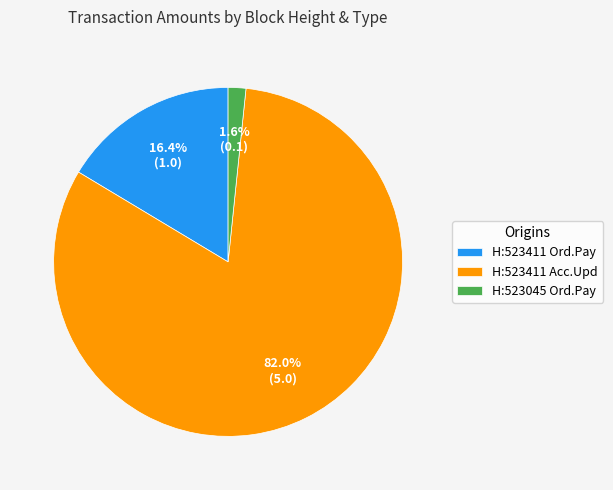

What portion of the pie excludes H:523411 Ord.Pay?

83.6%